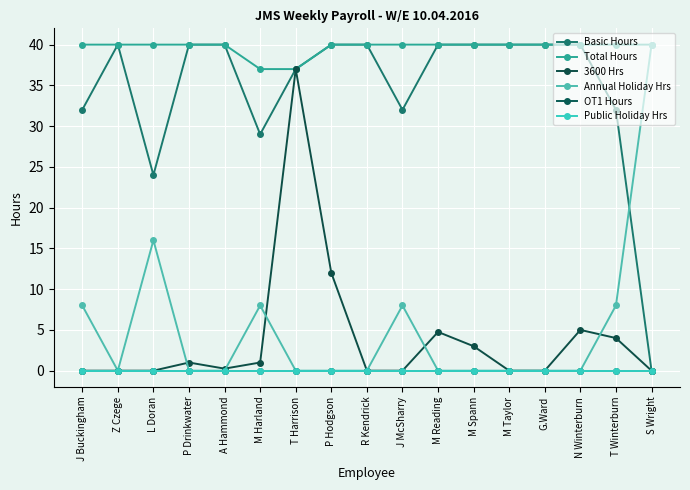

What is the label of the 3rd point from the left?

L Doran